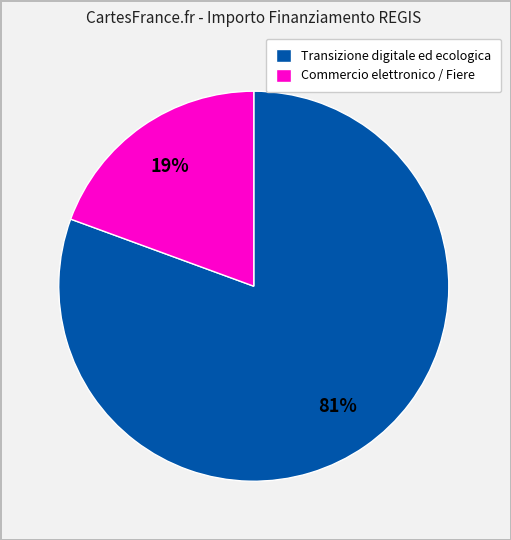

Which slice is the smallest?

Commercio elettronico / Fiere